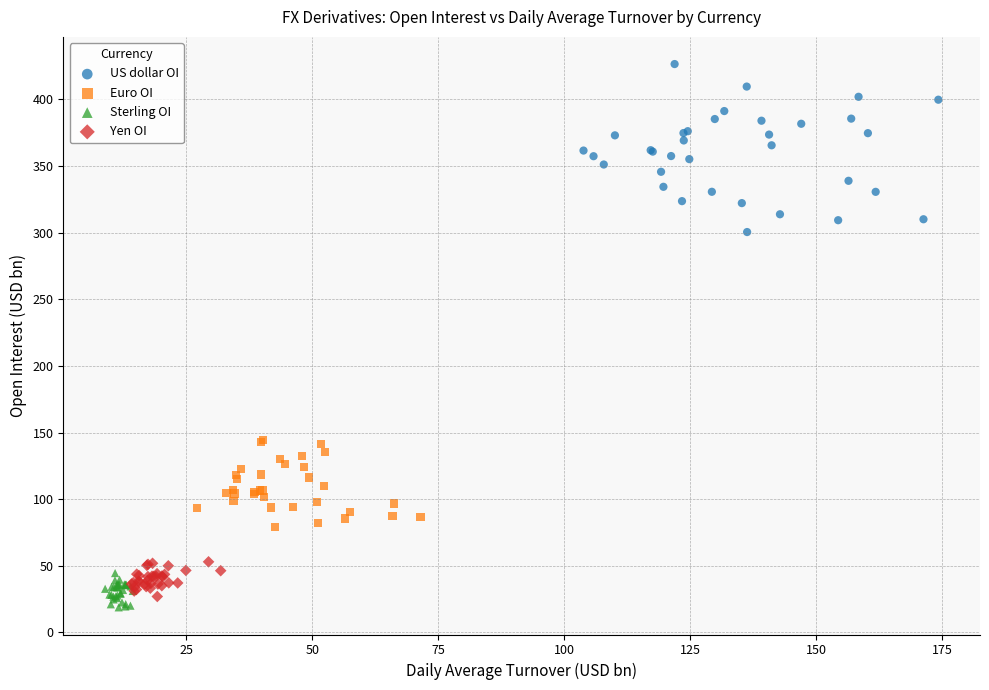

Which series contains the lowest Y value?

Sterling OI